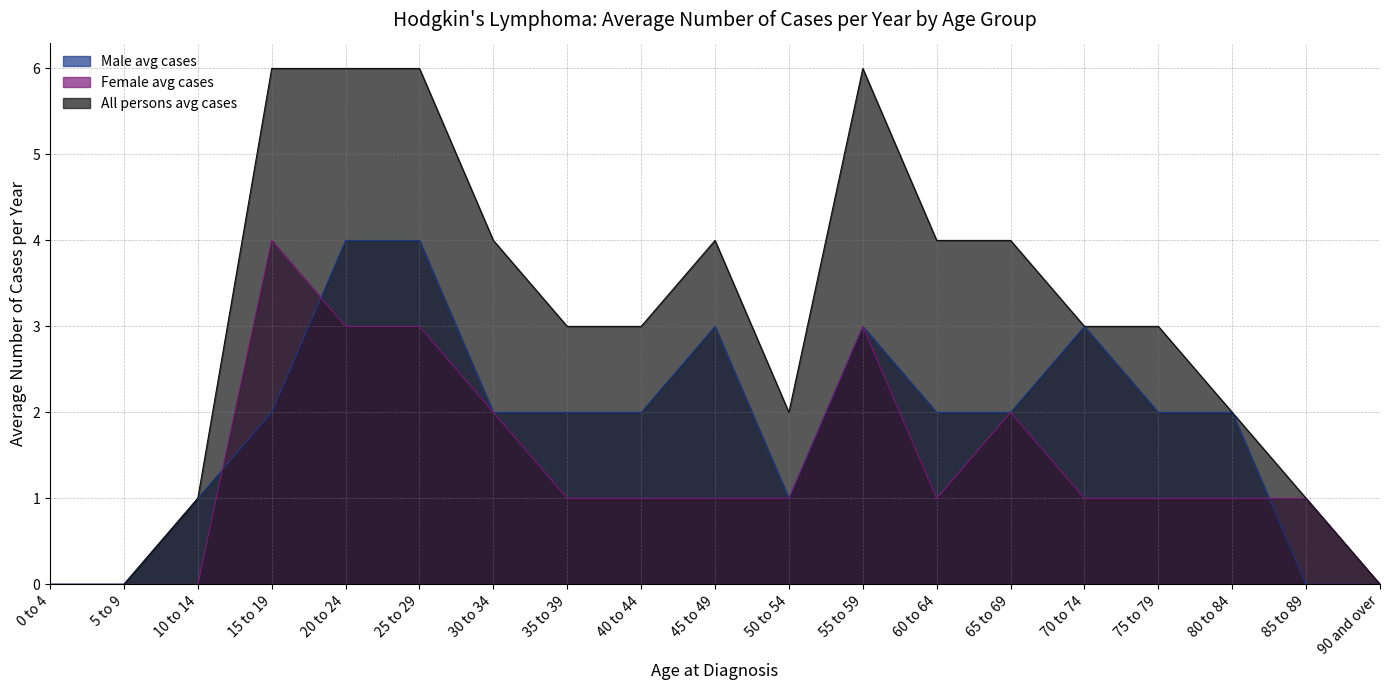

True or false: Male avg cases and All persons avg cases intersect in this chart.

False